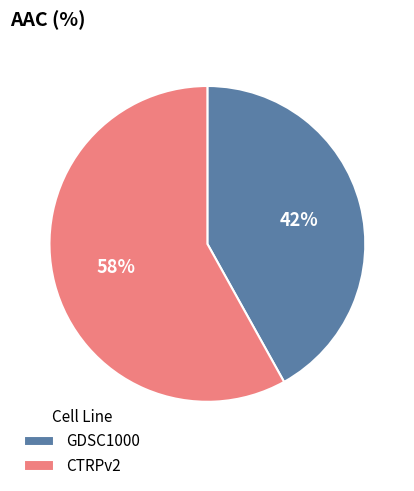

Approximately how many times larger is the value at CTRPv2 compared to GDSC1000?

1.4